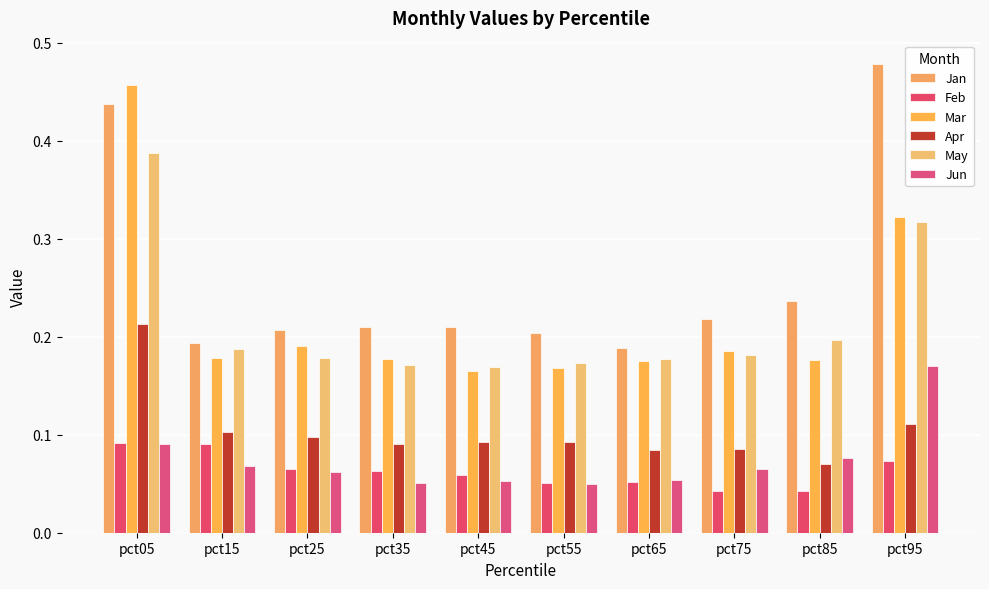

What is the value of the May bar at the 2nd from the left?

0.2